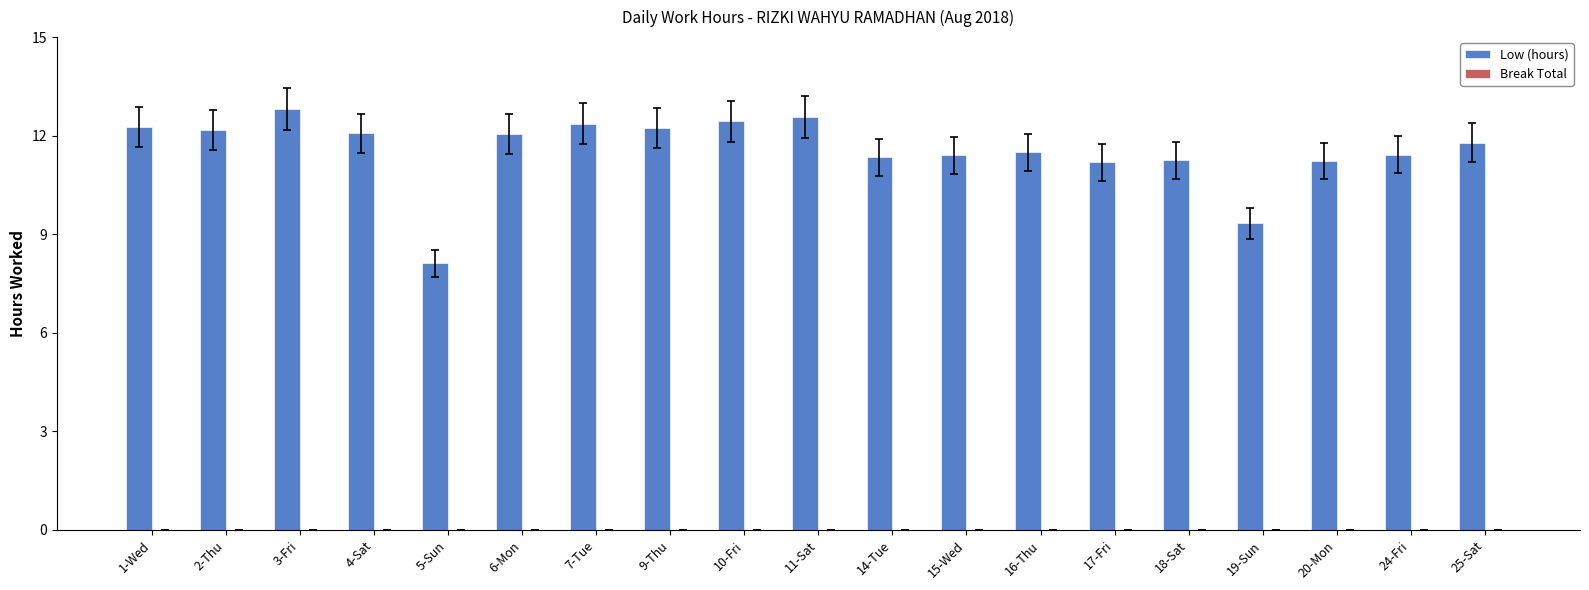

What is the label of the 3rd bar from the left?

3-Fri